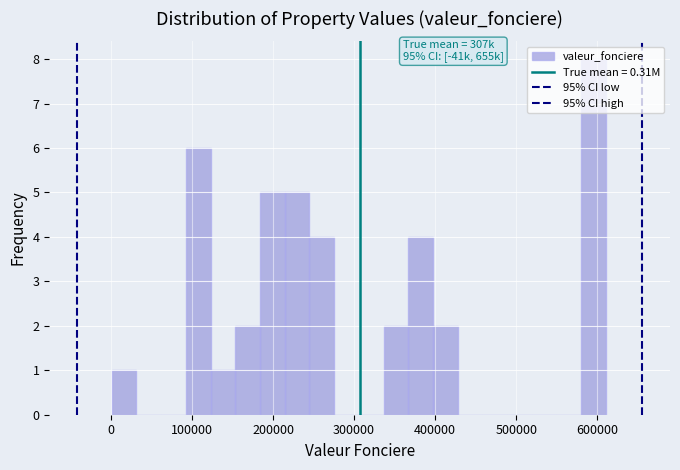

Around what value on the x-axis is the tallest bar? Give the approximate position of its centre, as read against the axis.

600000